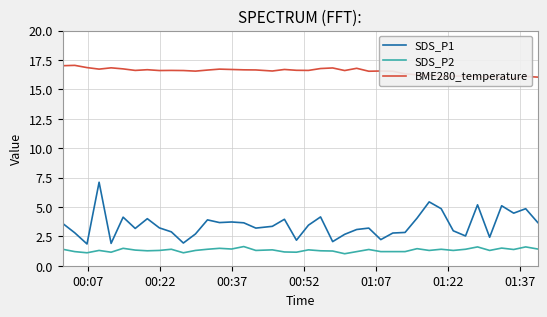

True or false: SDS_P1 and SDS_P2 cross at least once.

False